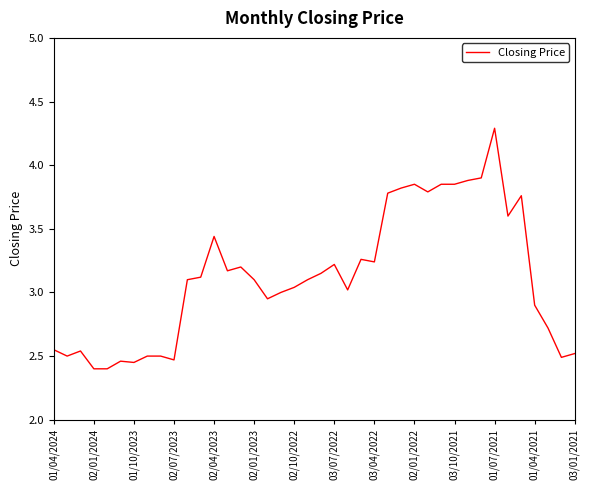

What is the difference between the maximum and minimum values?

1.9